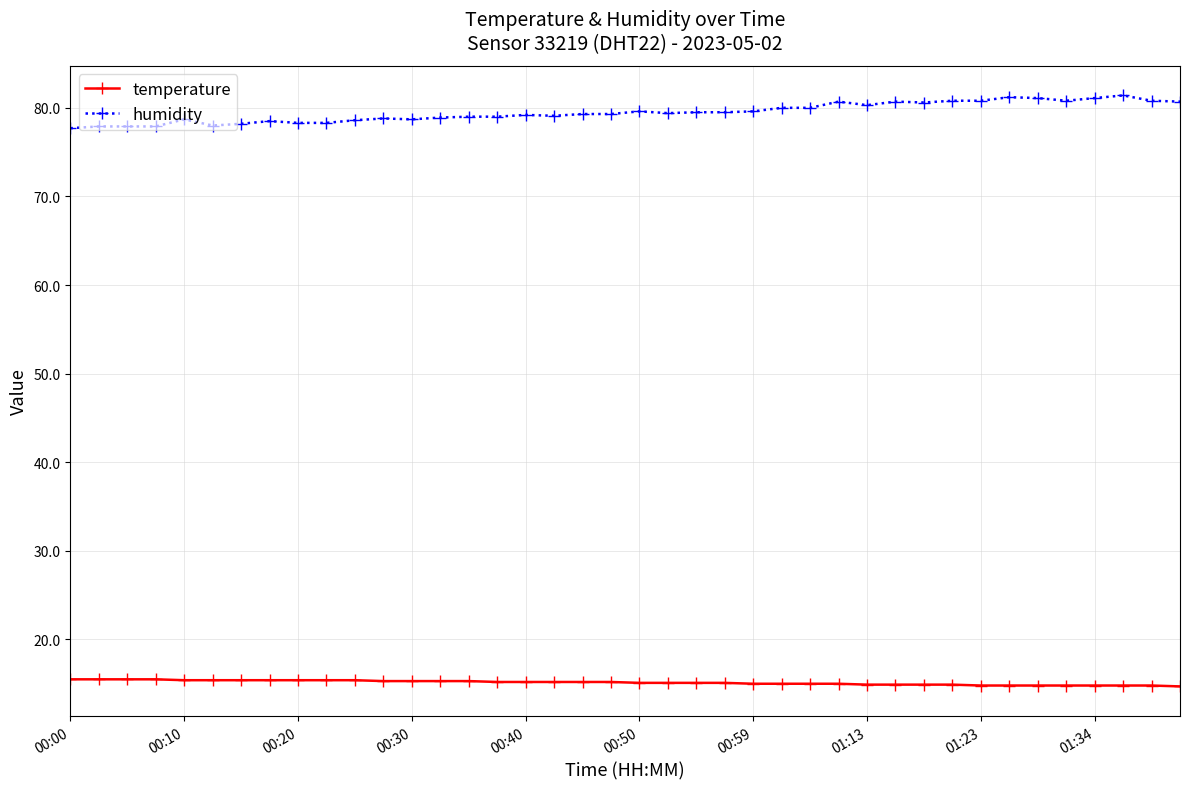

At how many categories does at least one series exceed 77?

40